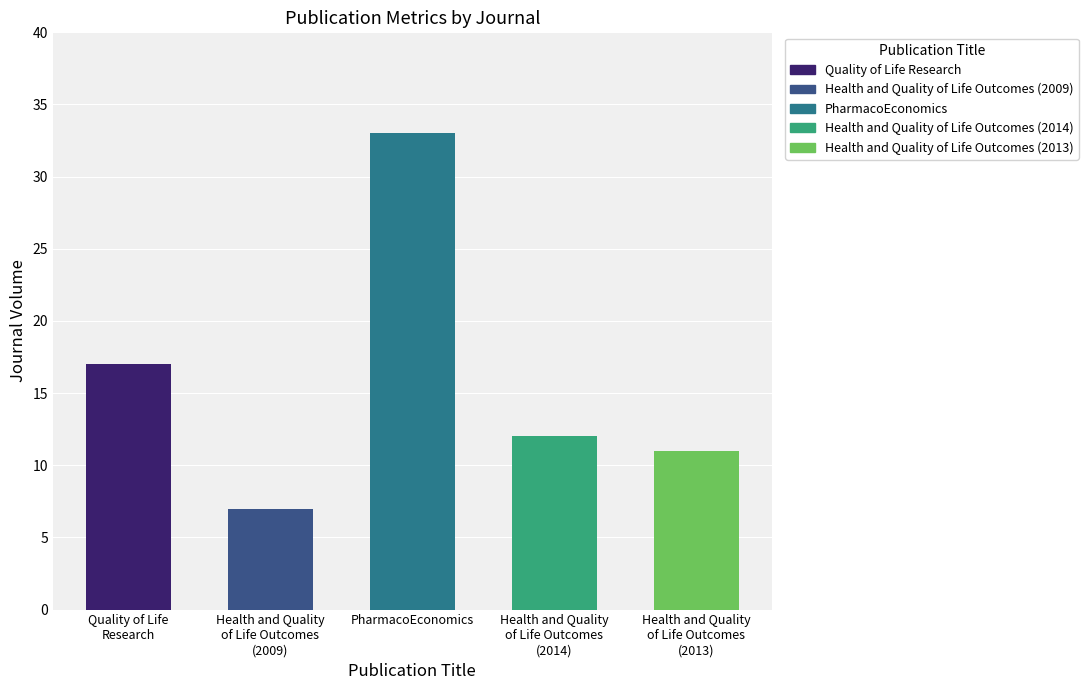

At which label is the value closest to 20?

Quality of Life Research